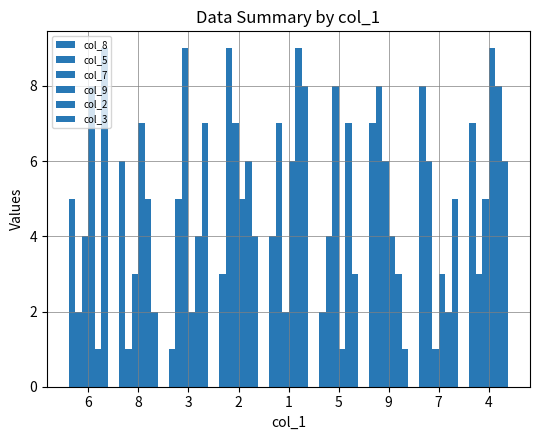

List the labels in order of col_7 value, largest first.

3, 5, 2, 9, 4, 6, 8, 1, 7